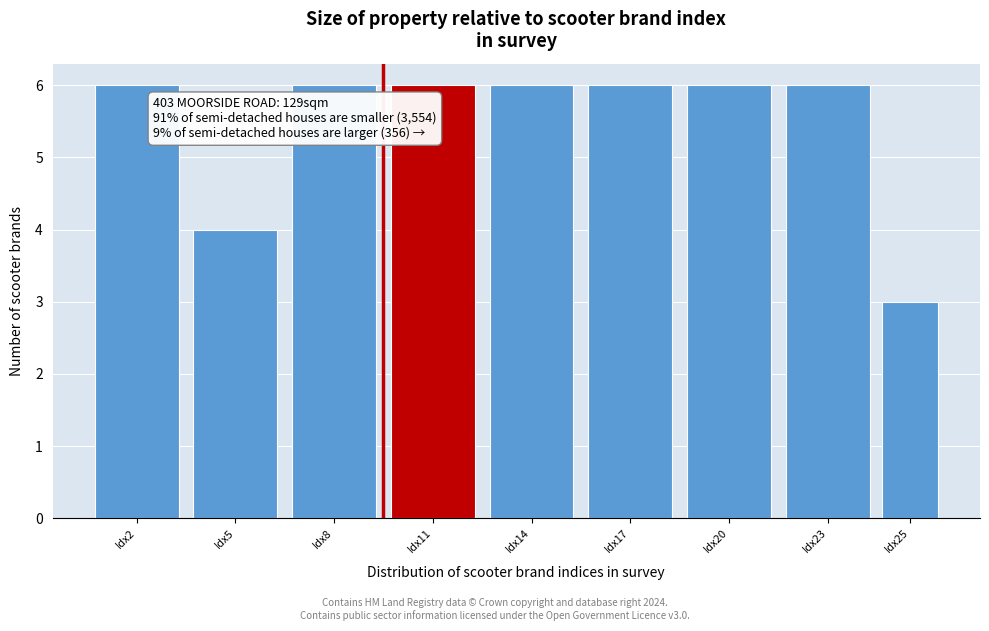

Reading left to right, transcribe all the data shown in this chart.

Idx2=6	Idx5=4	Idx8=6	Idx11=6	Idx14=6	Idx17=6	Idx20=6	Idx23=6	Idx25=3